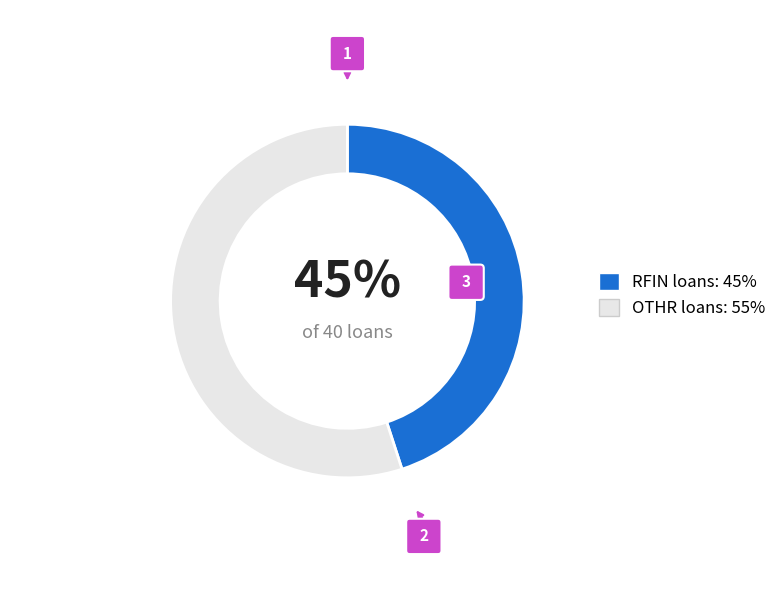

Do Loan (OTHR) and Loan (RFIN) together represent more than half of the pie?

Yes